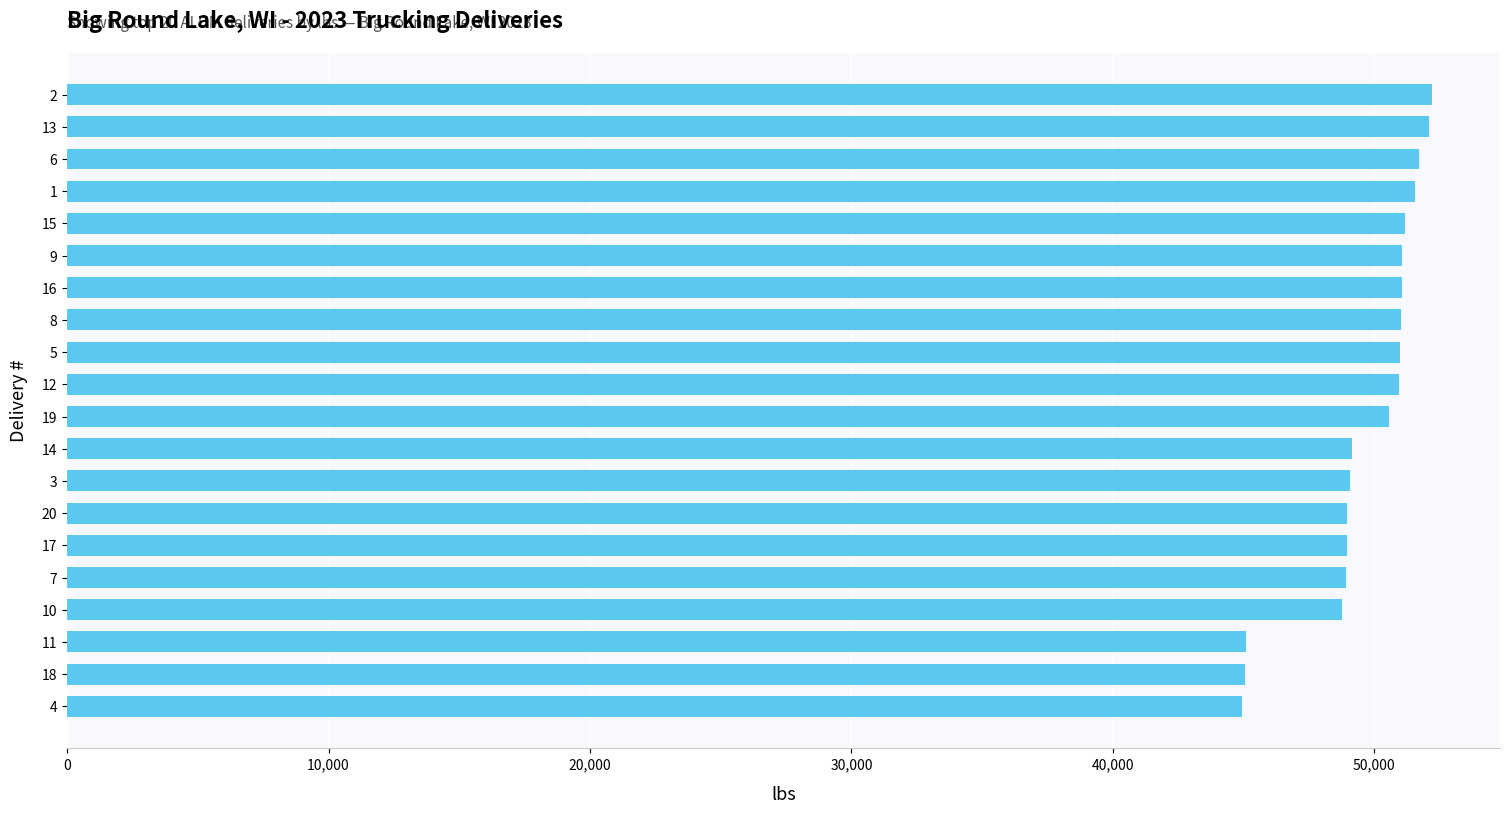

What is the change in value from 5 to 20?

-2040